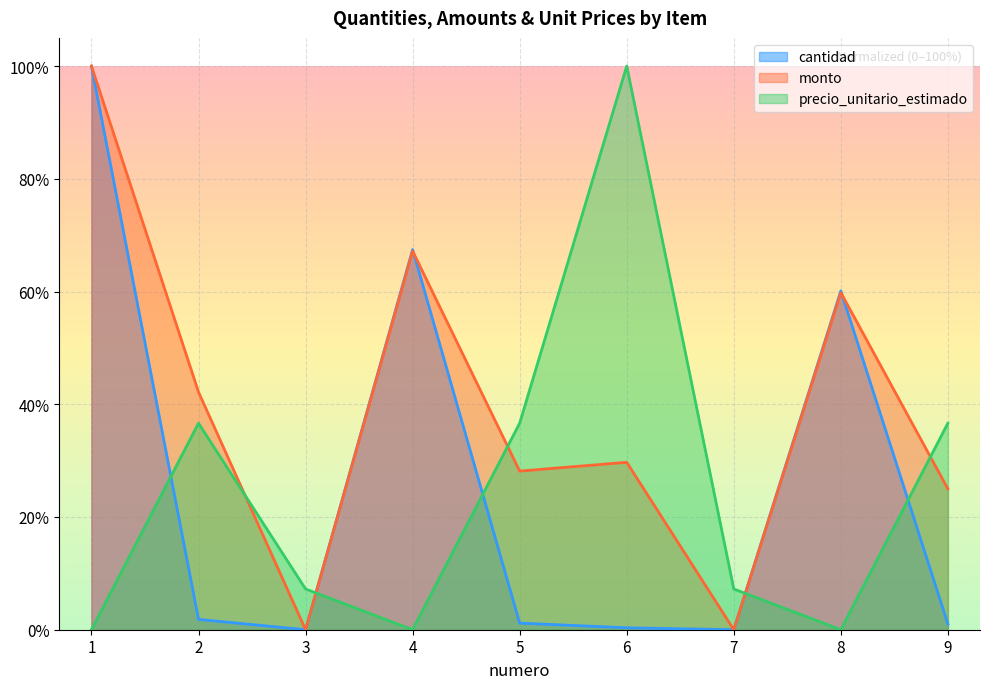

How many interior local valleys does the precio_unitario_estimado series have?

2